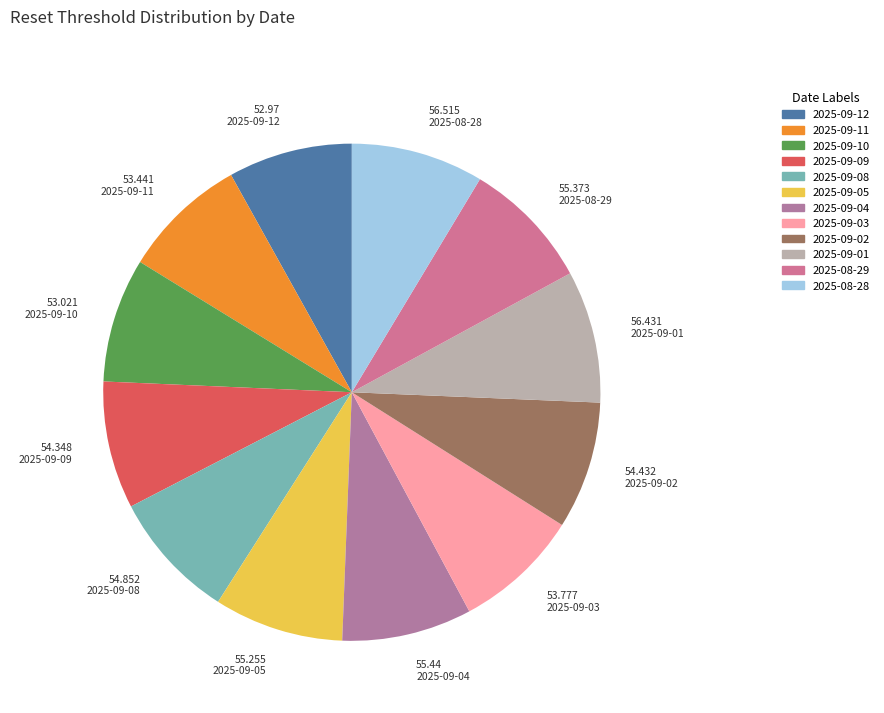

Does 2025-09-11 represent more than half of the total?

No